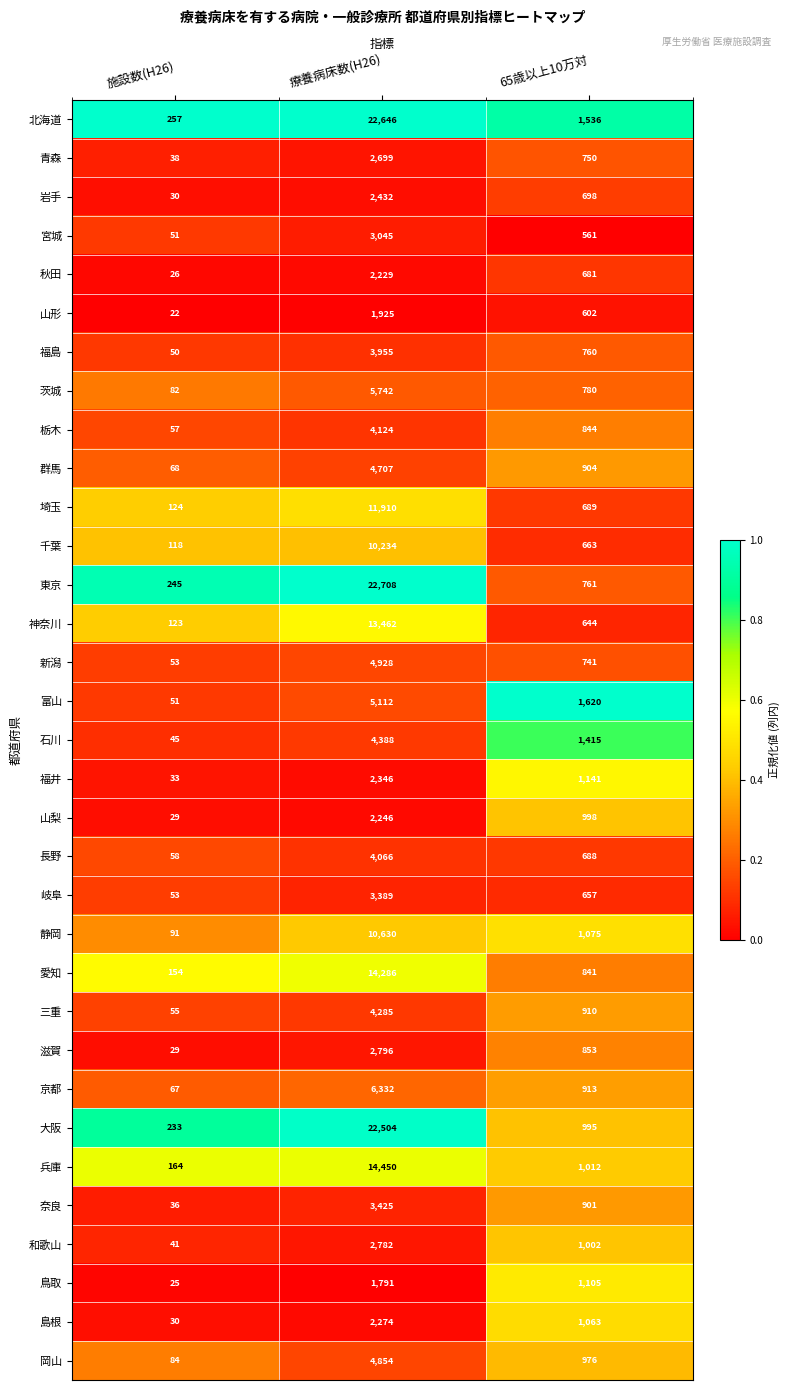

At which category is the sum across all series the highest?

療養病床数(H26)